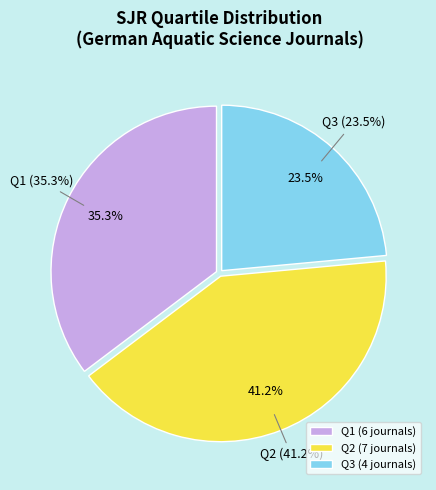

How much of the chart is everything except Q3?

76.5%